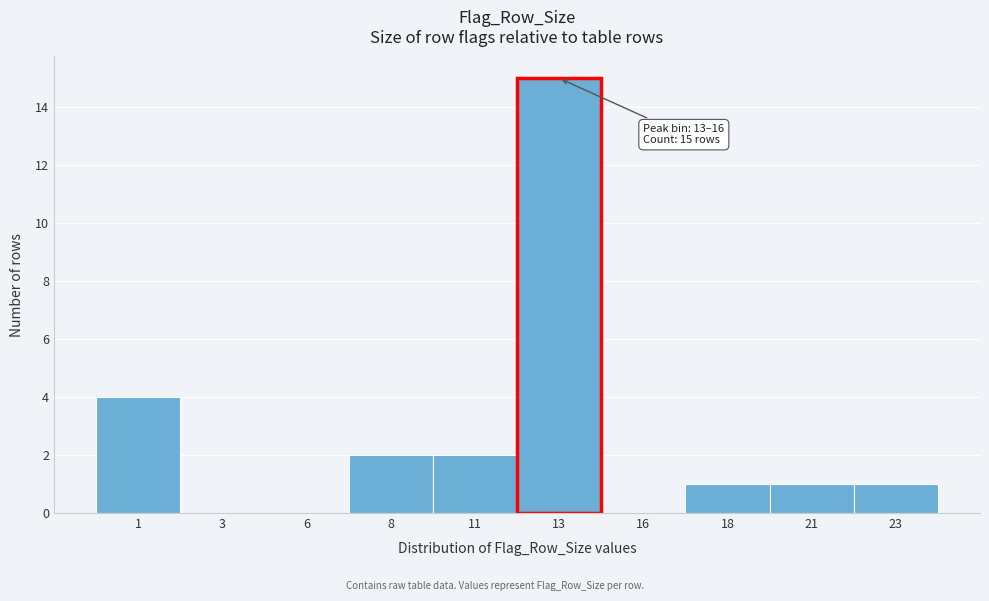

Reading left to right, what are all the values shown in this chart?

1=4	3=0	6=0	8=2	11=2	13=15	16=0	18=1	21=1	23=1